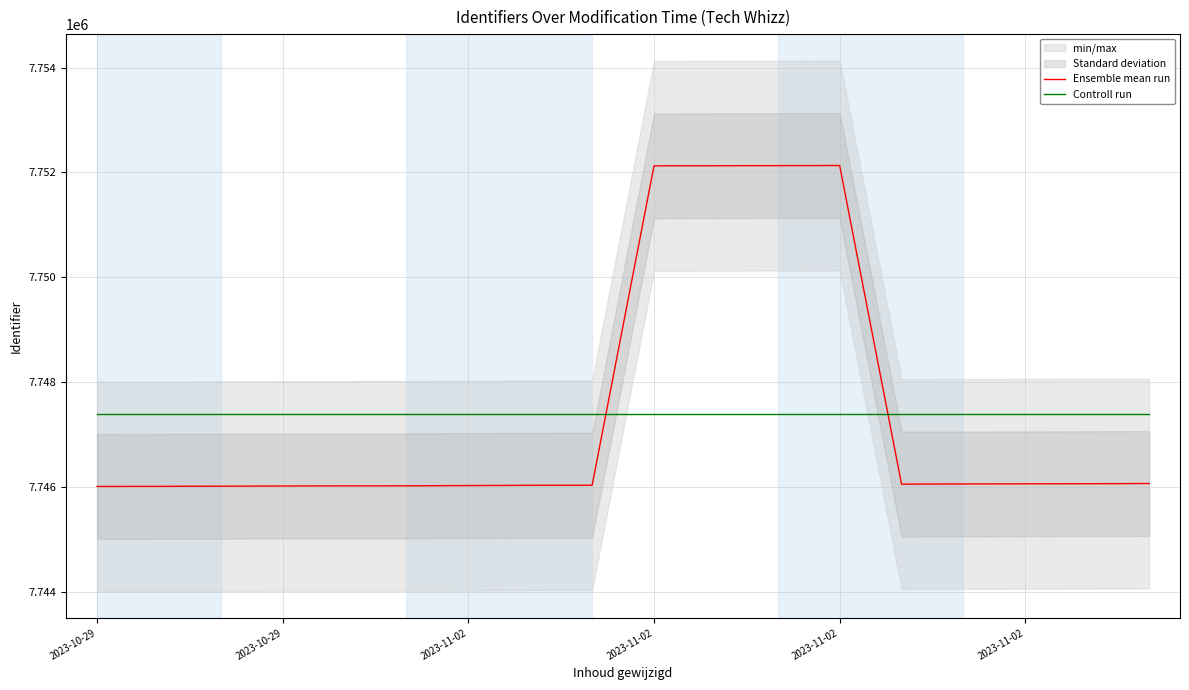

True or false: Controll run and Ensemble mean run intersect in this chart.

True